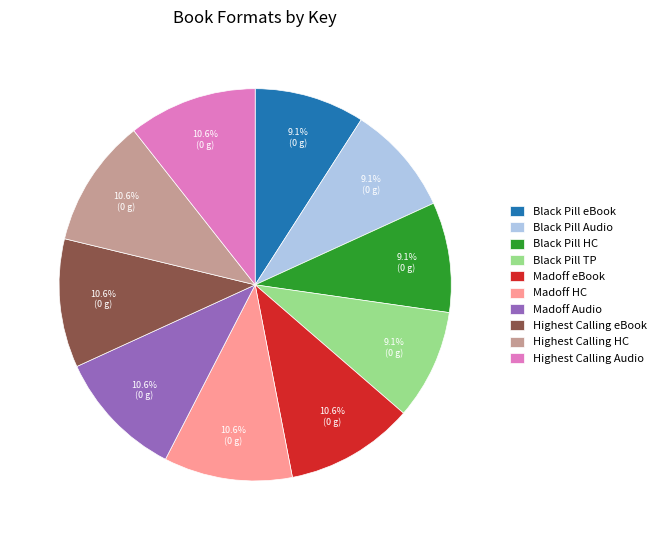

Do Black Pill TP and Madoff Audio together represent more than half of the pie?

No